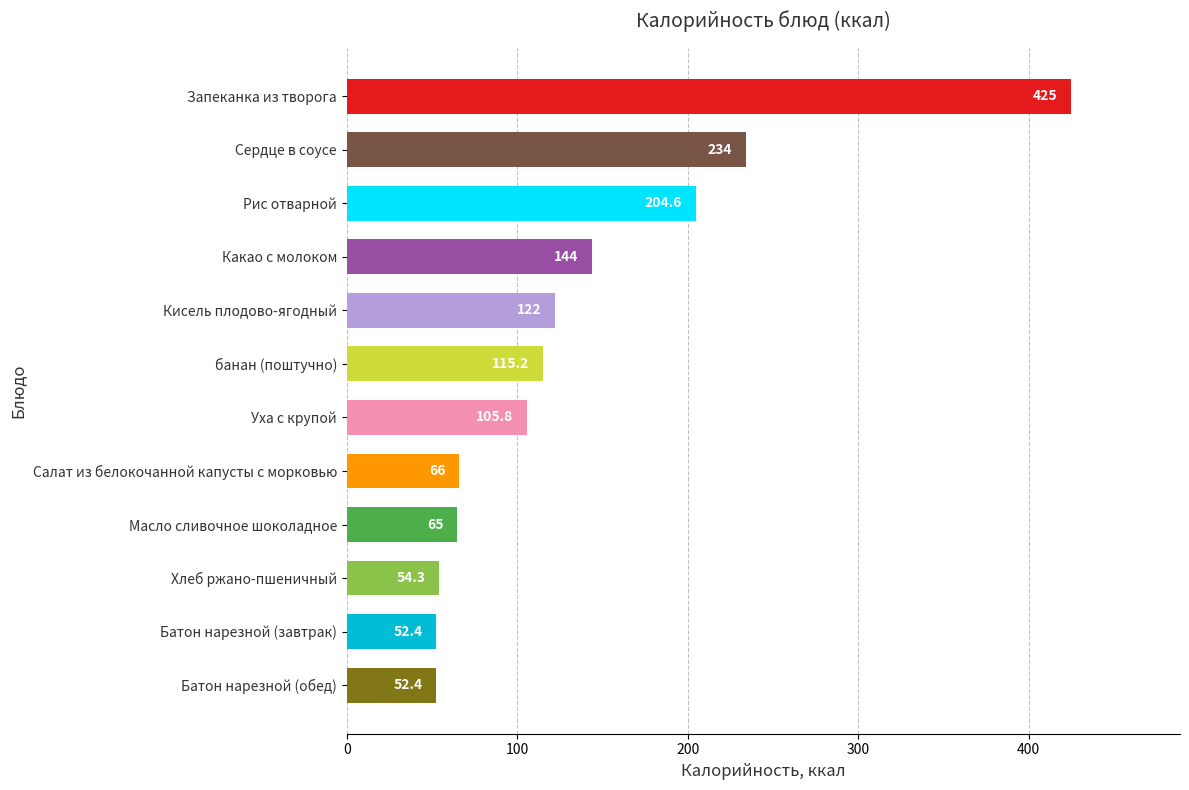

Is it true that the value at Батон нарезной (завтрак) is 85.4?

False